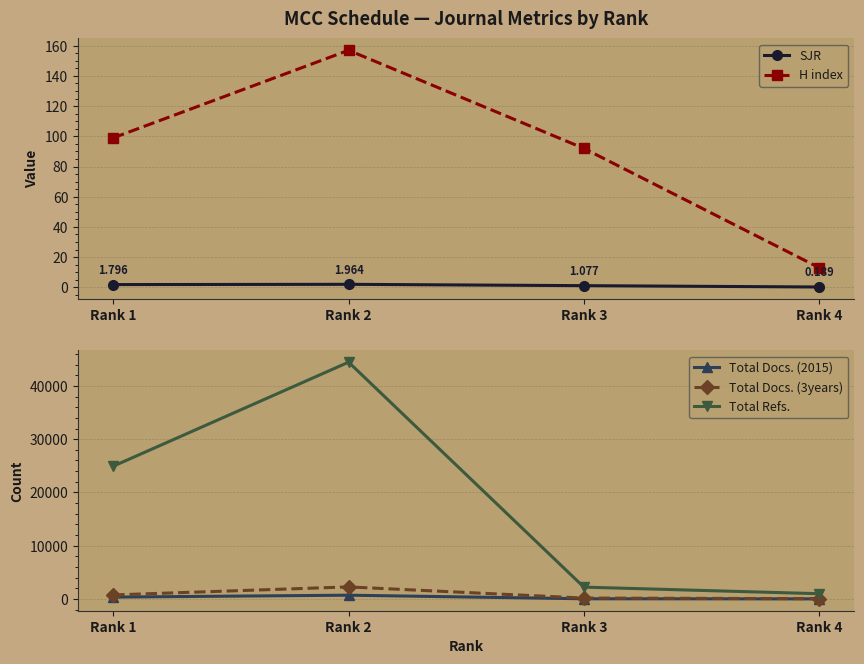

What is the difference between the highest and lowest values at Rank 1?

24936.2